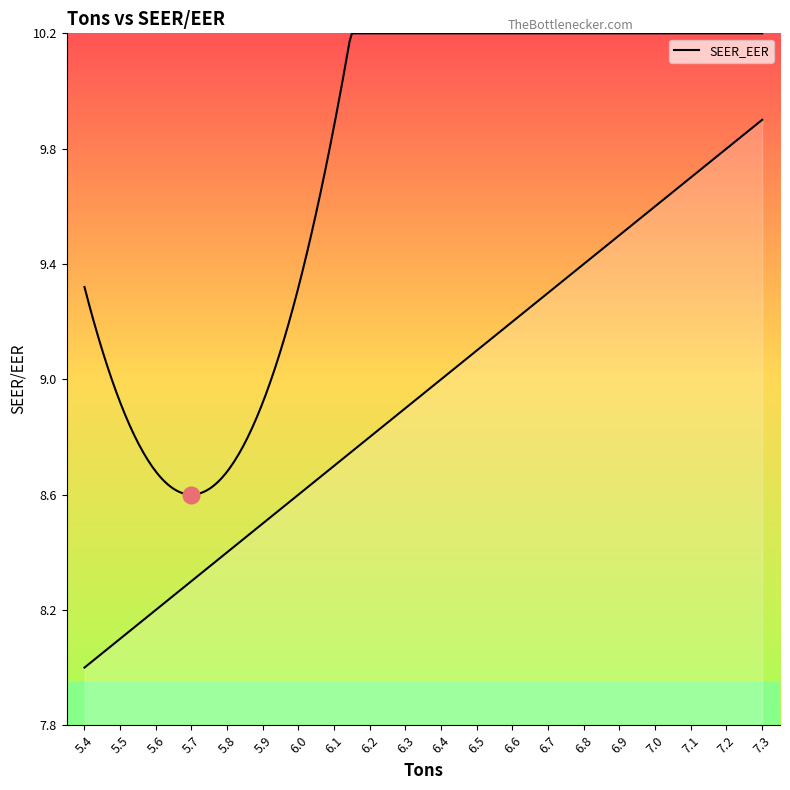

Rank the categories by value from lowest to highest.

5.4, 5.5, 5.6, 5.7, 5.8, 5.9, 6.0, 6.1, 6.2, 6.3, 6.4, 6.5, 6.6, 6.7, 6.8, 6.9, 7.0, 7.1, 7.2, 7.3